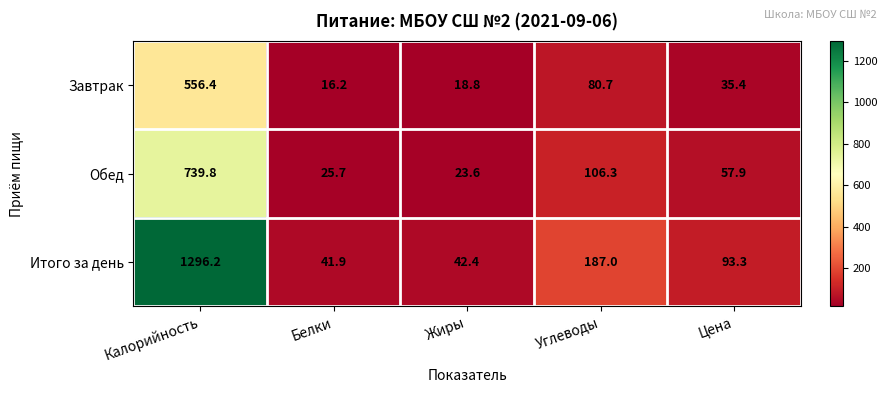

Rank the series by their average value, from highest to lowest.

Итого за день, Обед, Завтрак